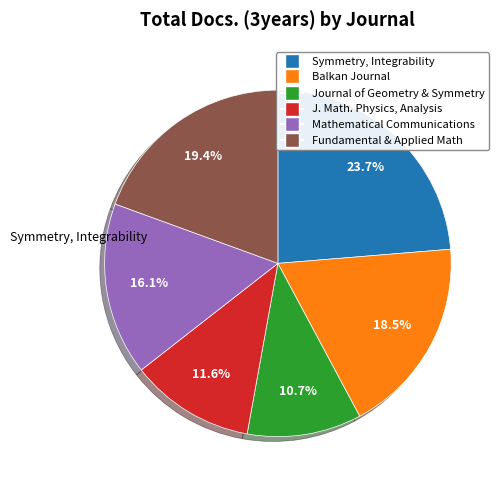

Is there any slice that represents more than half of the pie?

No